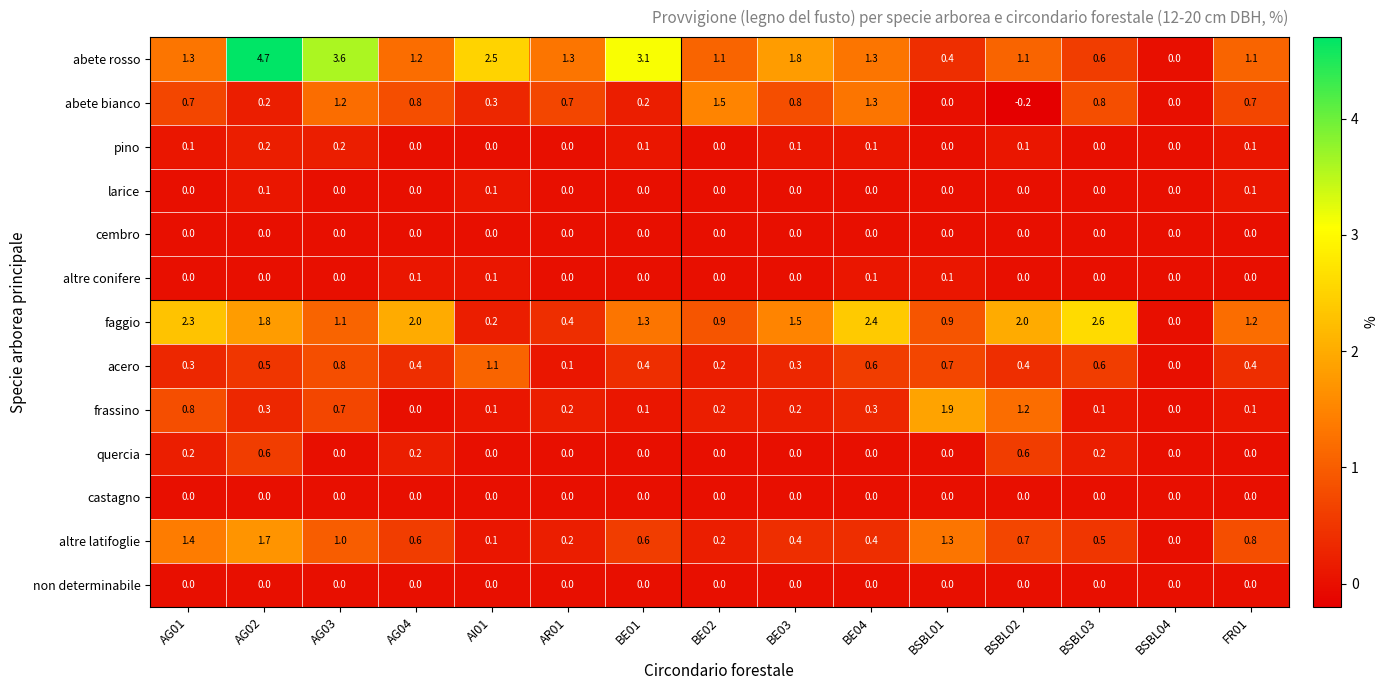

Is it true that faggio equals 3.0 at AG04?

False